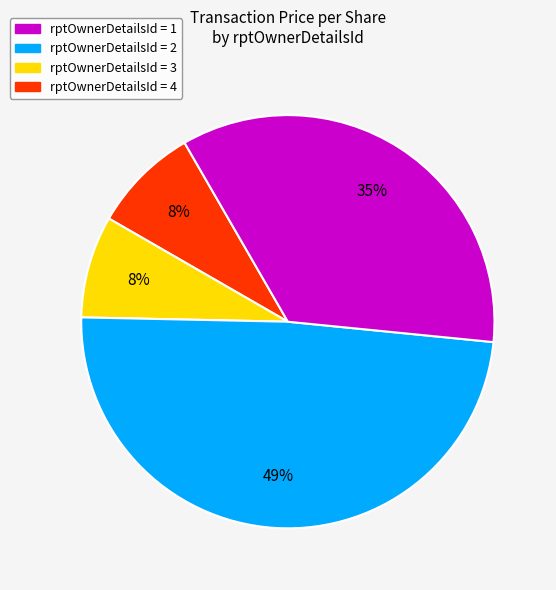

To the nearest percent, what is the difference between the largest and smallest slice percentages?

41%